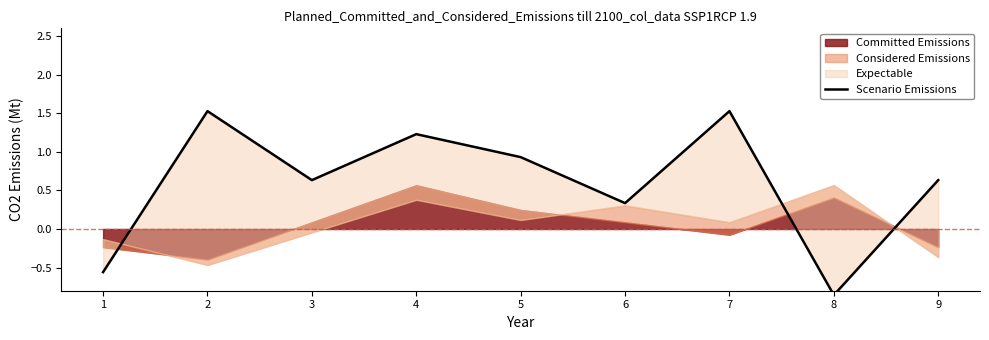

Reading left to right, extract all data points from this chart.

-0.6	1.5	0.6	1.2	0.9	0.3	1.5	-0.9	0.6